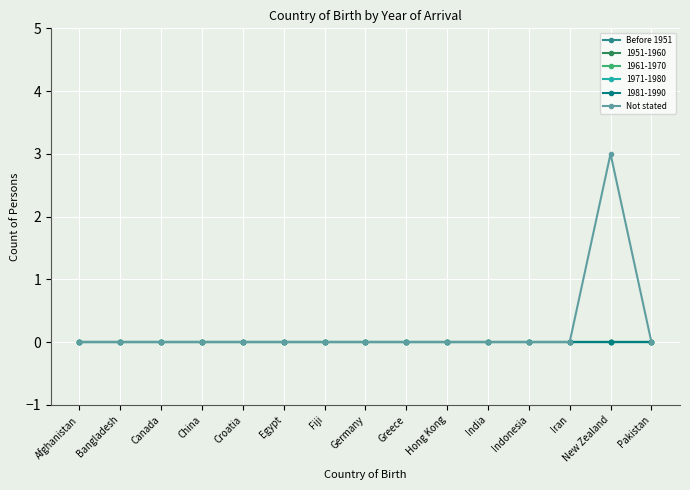

Does the chart have visible grid lines?

Yes